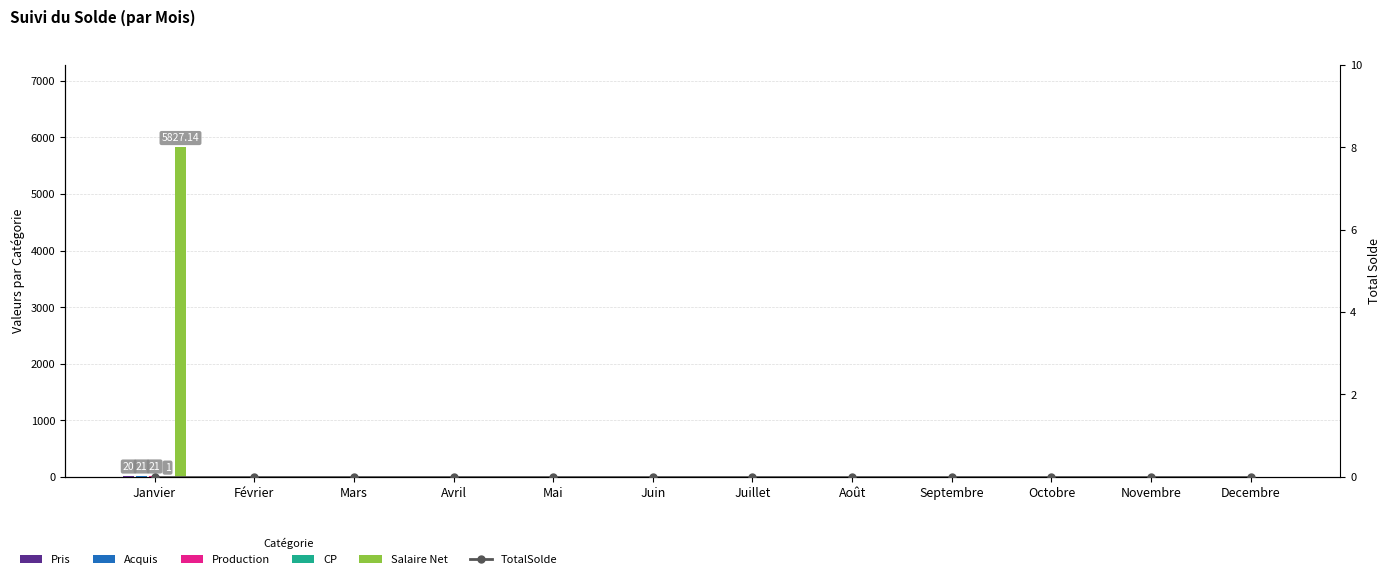

Is the value of CP at Septembre greater than the value of Pris at Janvier?

No